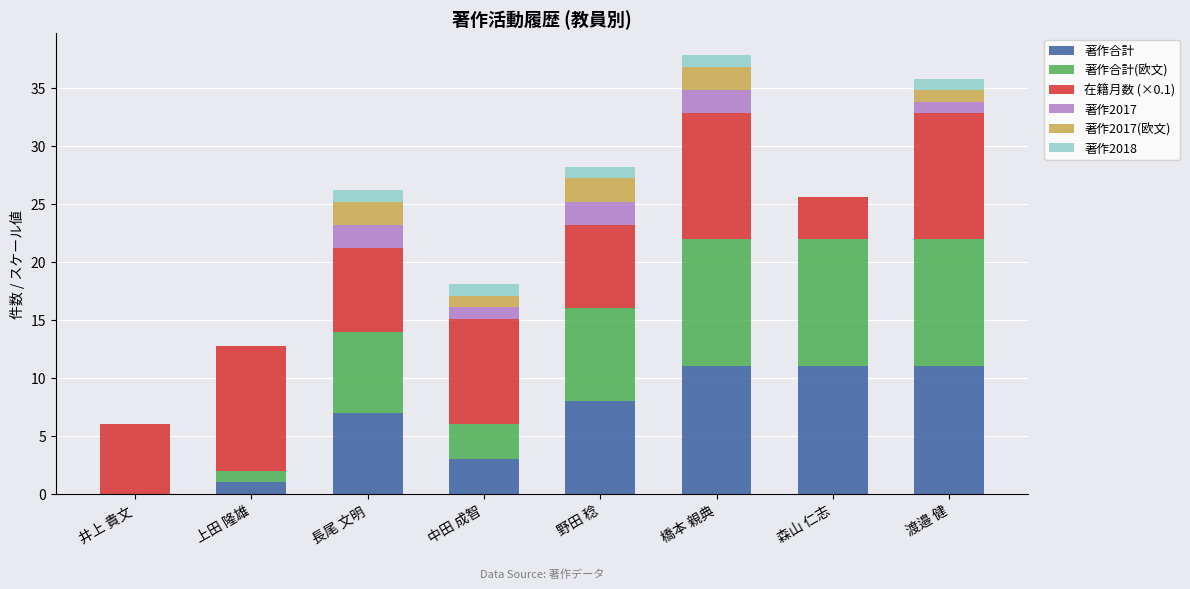

What is the total value across all series at 森山 仁志?

25.6